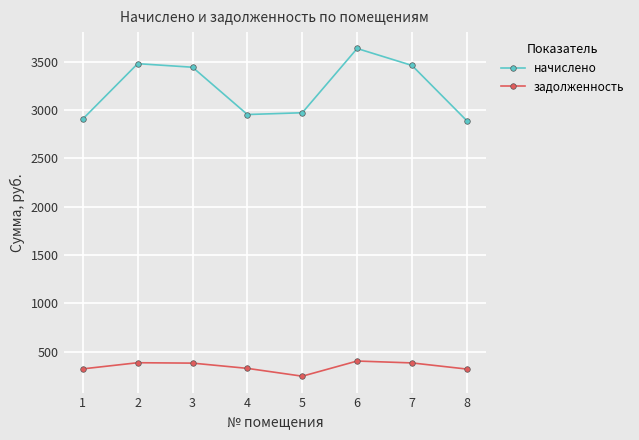

The value of начислено at 4 is 4523.0. True or false?

False